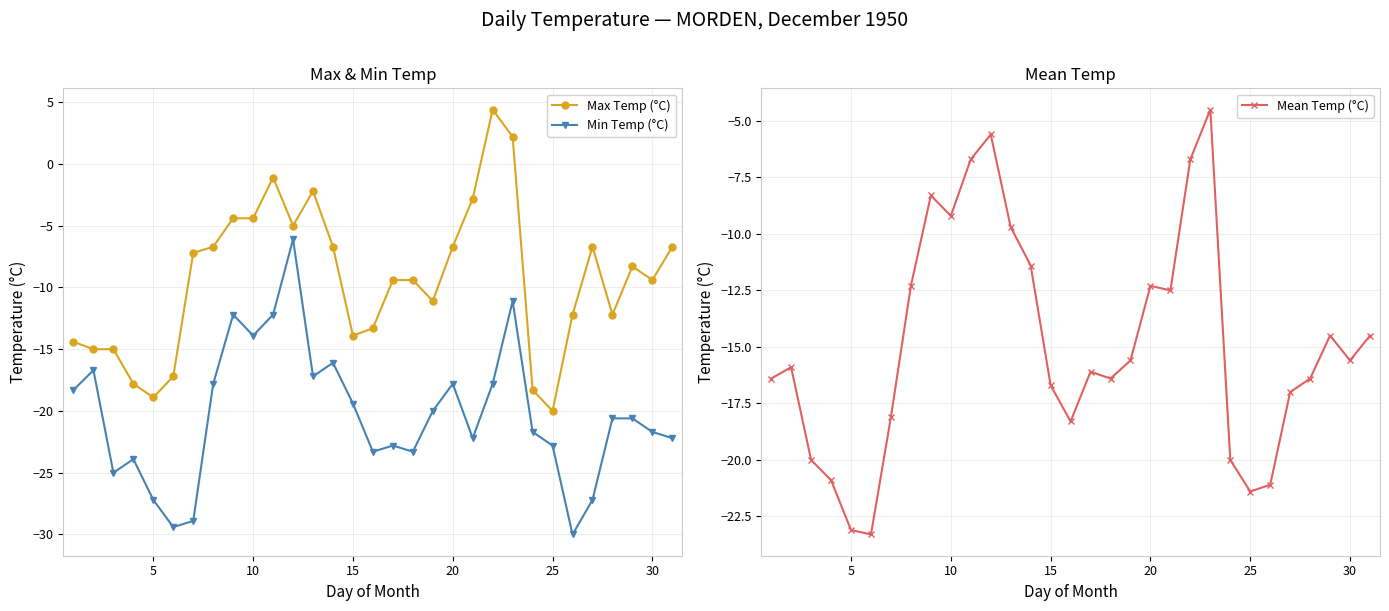

True or false: Max Temp (°C) has more than 2 interior local peaks.

True